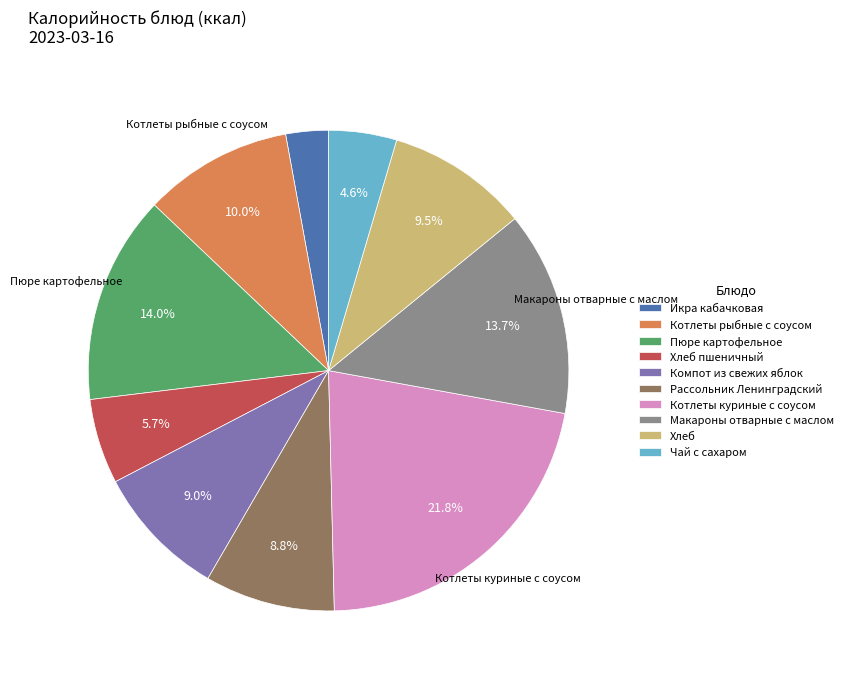

How many slices are in this pie chart?

10